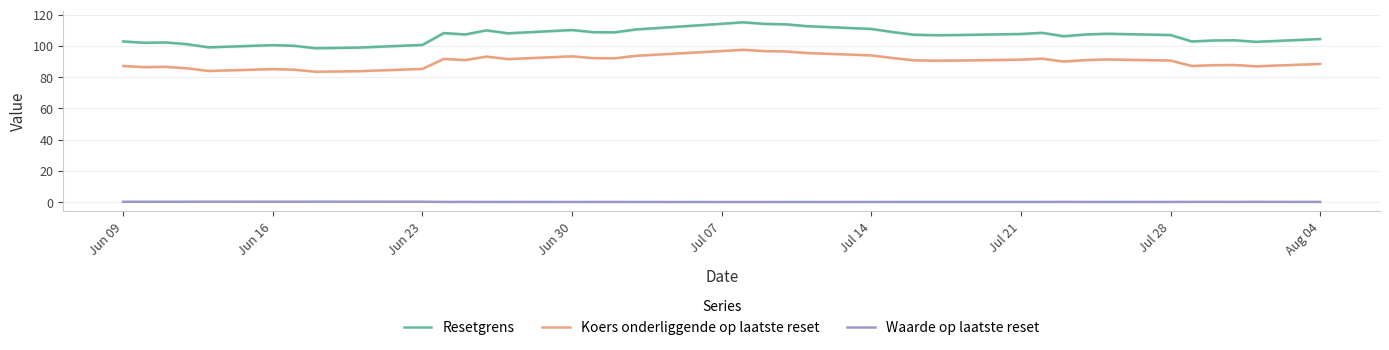

True or false: Koers onderliggende op laatste reset and Resetgrens cross at least once.

False